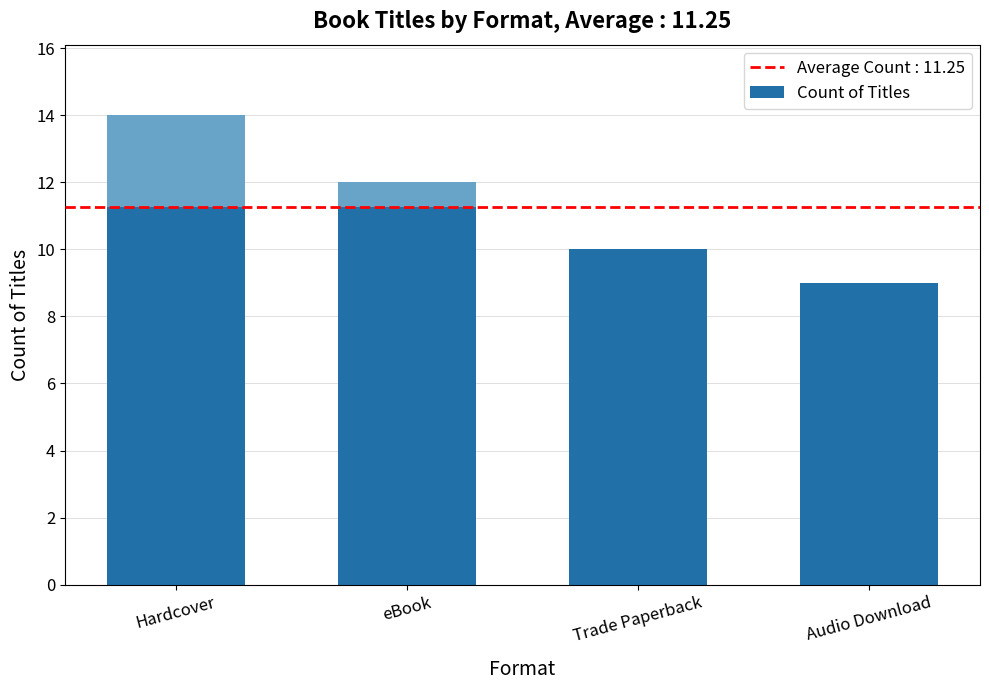

What is the difference between the values at Hardcover and Trade Paperback?

4